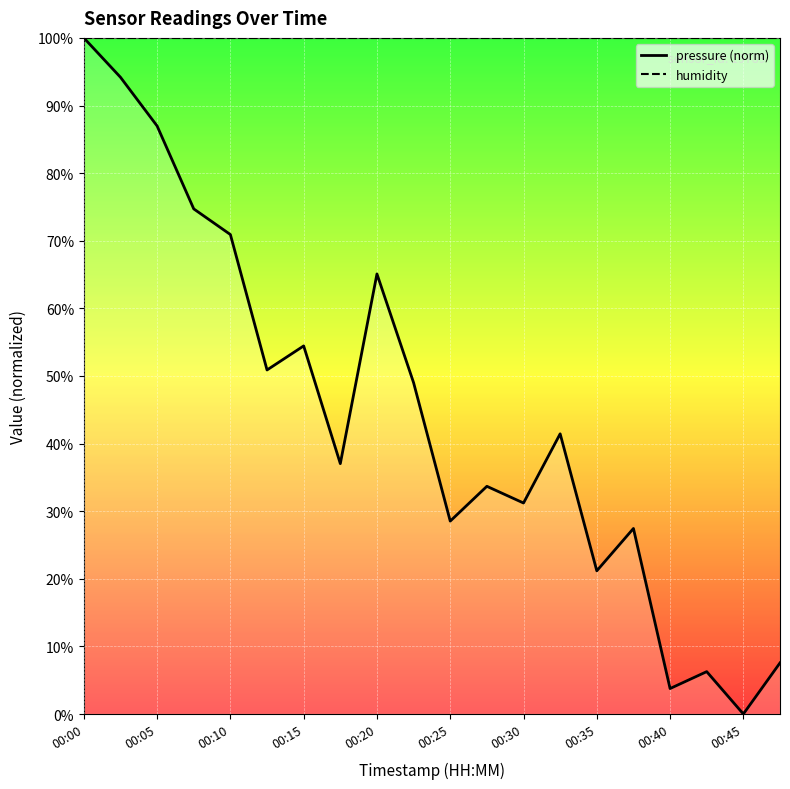

What is the label of the 3rd point from the right?

17